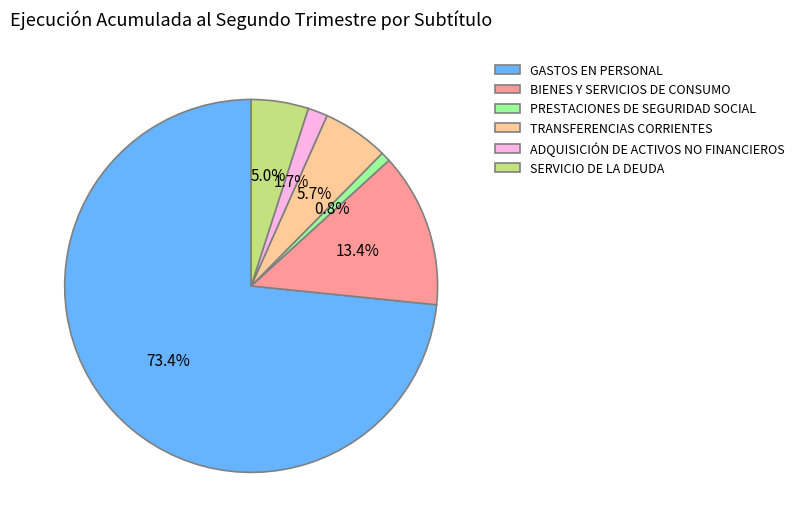

Which category has the biggest portion of the pie?

GASTOS EN PERSONAL